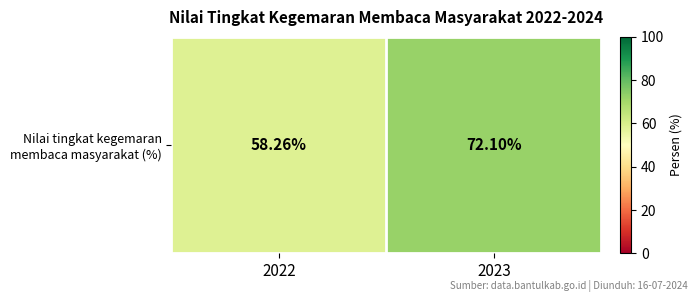

What is the greatest value displayed?

72.1